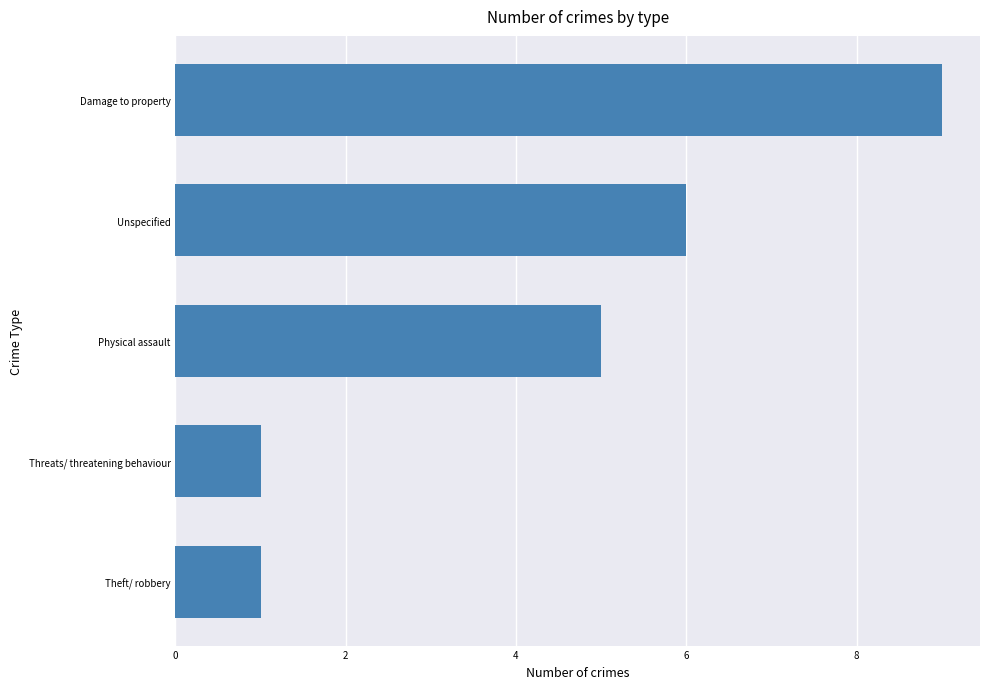

What is the difference between the maximum and minimum values?

8